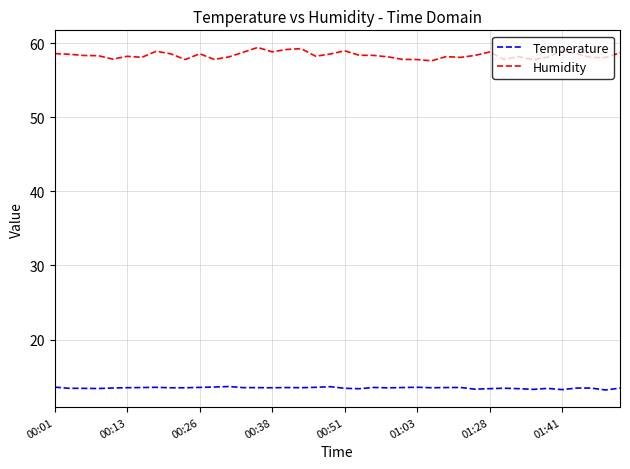

Which series has the widest spread of values?

Humidity